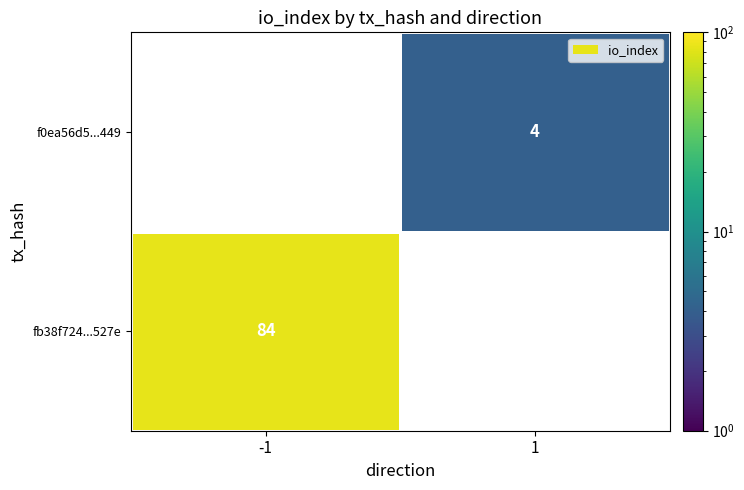

Is the value of f0ea56d5...449 at 1 greater than the value of fb38f724...527e at -1?

No